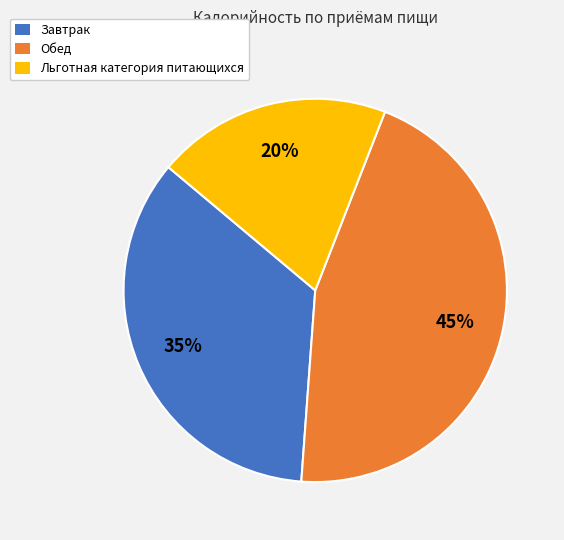

To the nearest percent, what percentage of the pie is Льготная категория?

20%